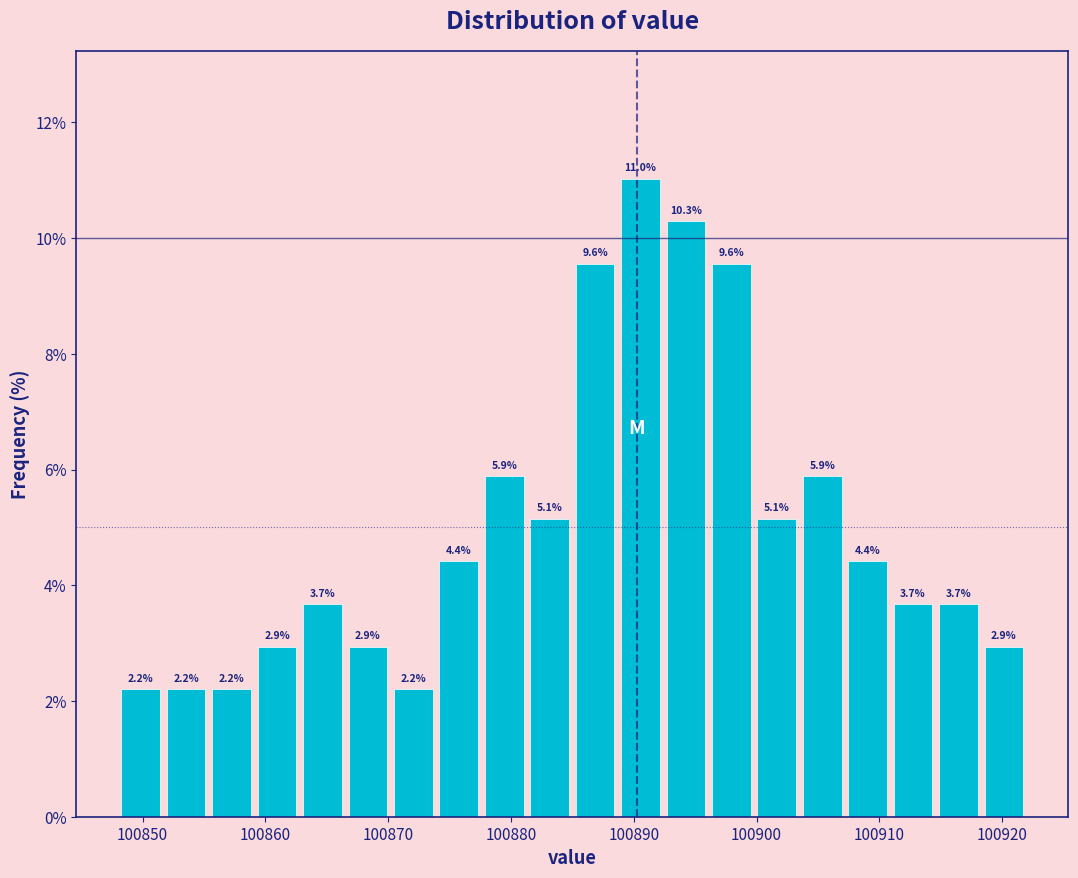

Read against the x-axis, roughly where is the centre of the tallest bar?

100891